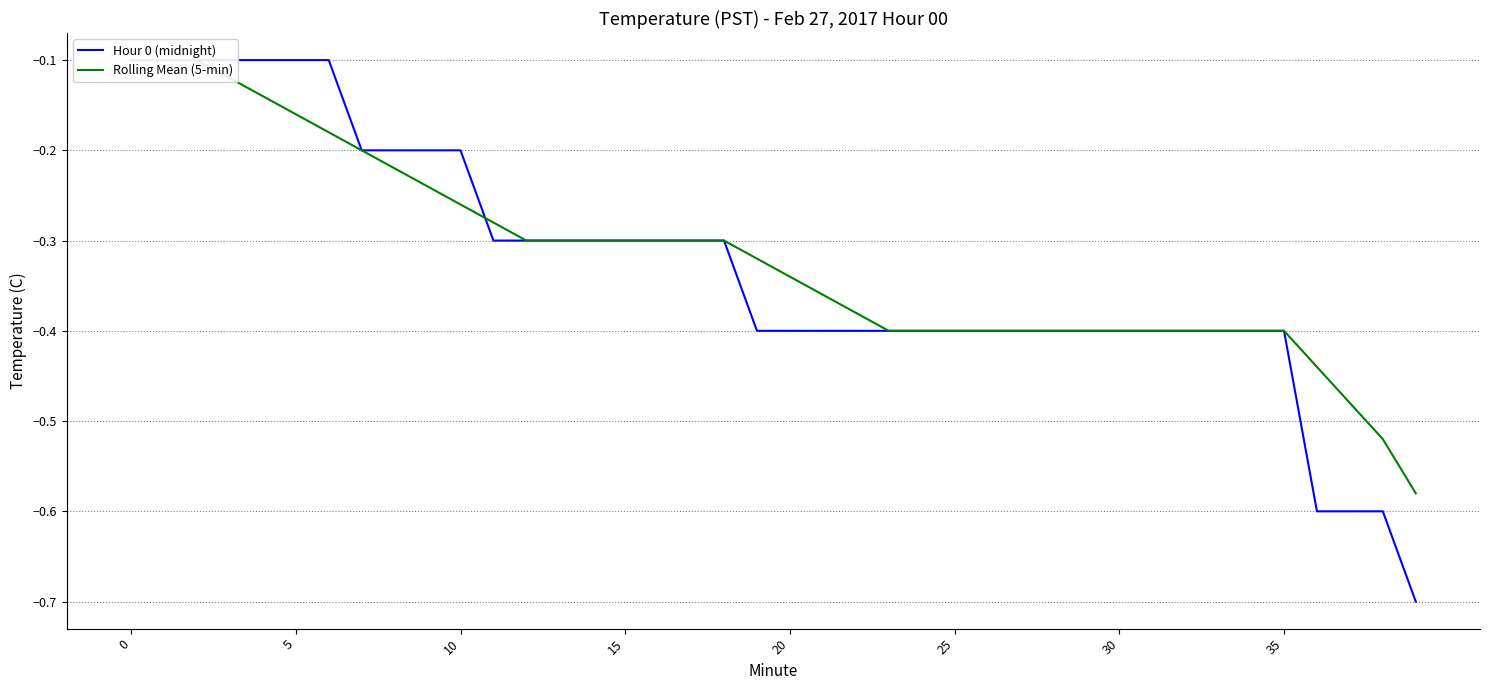

Reading left to right, what are all the values shown in this chart?

Hour 0 (midnight): -0.1	-0.1	-0.1	-0.1	-0.1	-0.1	-0.1	-0.2	-0.2	-0.2	-0.2	-0.3	-0.3	-0.3	-0.3	-0.3	-0.3	-0.3	-0.3	-0.4	-0.4	-0.4	-0.4	-0.4	-0.4	-0.4	-0.4	-0.4	-0.4	-0.4	-0.4	-0.4	-0.4	-0.4	-0.4	-0.4	-0.6	-0.6	-0.6	-0.7
Rolling Mean (5-min): -0.1	-0.1	-0.1	-0.1	-0.1	-0.2	-0.2	-0.2	-0.2	-0.2	-0.3	-0.3	-0.3	-0.3	-0.3	-0.3	-0.3	-0.3	-0.3	-0.3	-0.3	-0.4	-0.4	-0.4	-0.4	-0.4	-0.4	-0.4	-0.4	-0.4	-0.4	-0.4	-0.4	-0.4	-0.4	-0.4	-0.4	-0.5	-0.5	-0.6